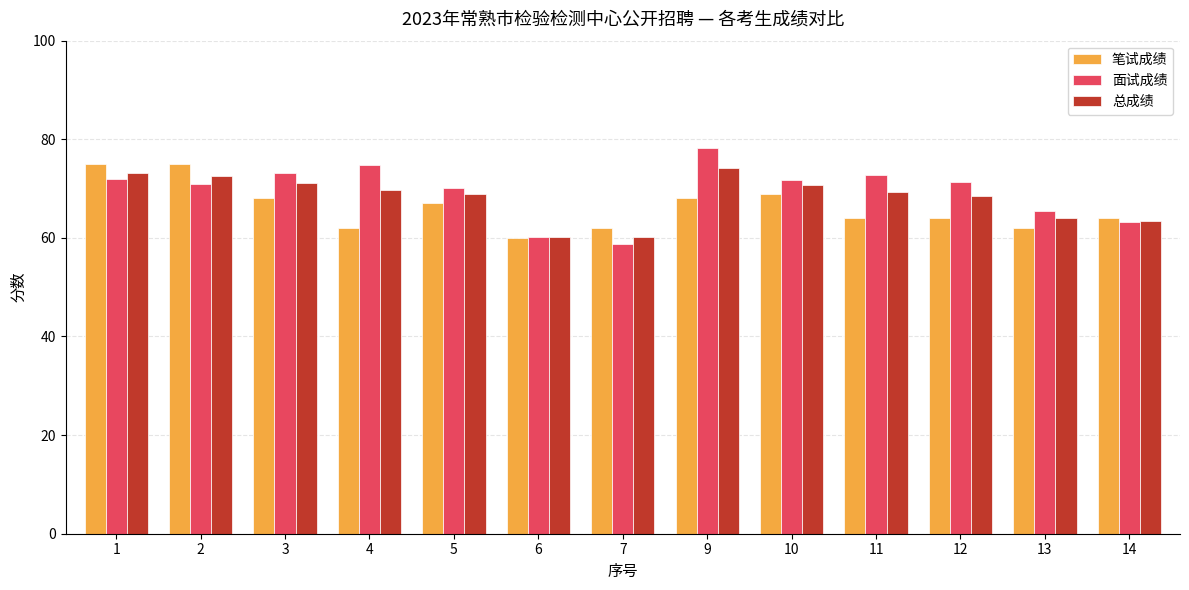

What is the spread (max minus min) of values at 10?

2.8